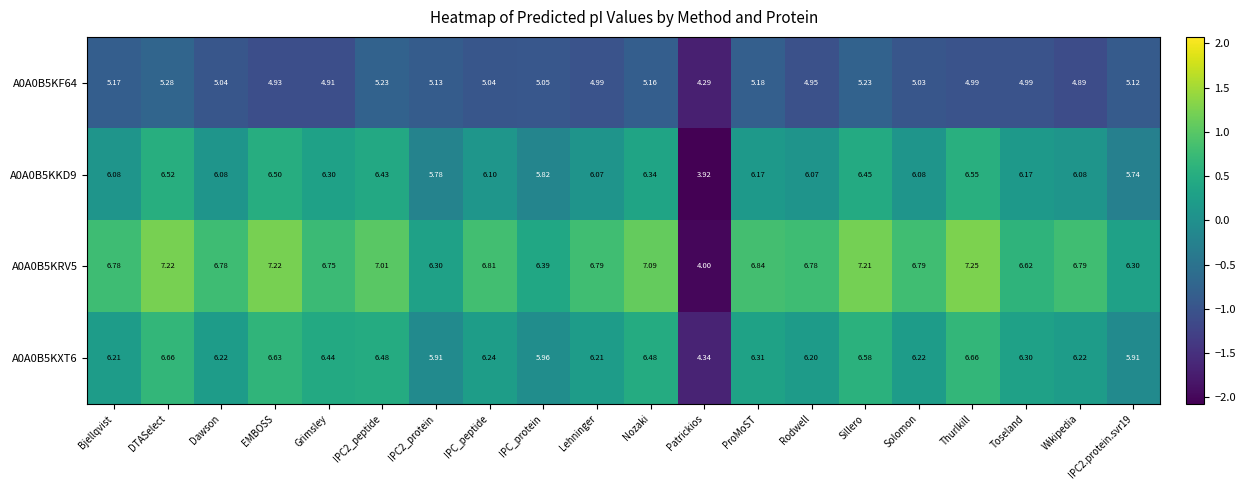

Is the value of A0A0B5KKD9 at Grimsley greater than the value of A0A0B5KRV5 at Nozaki?

No